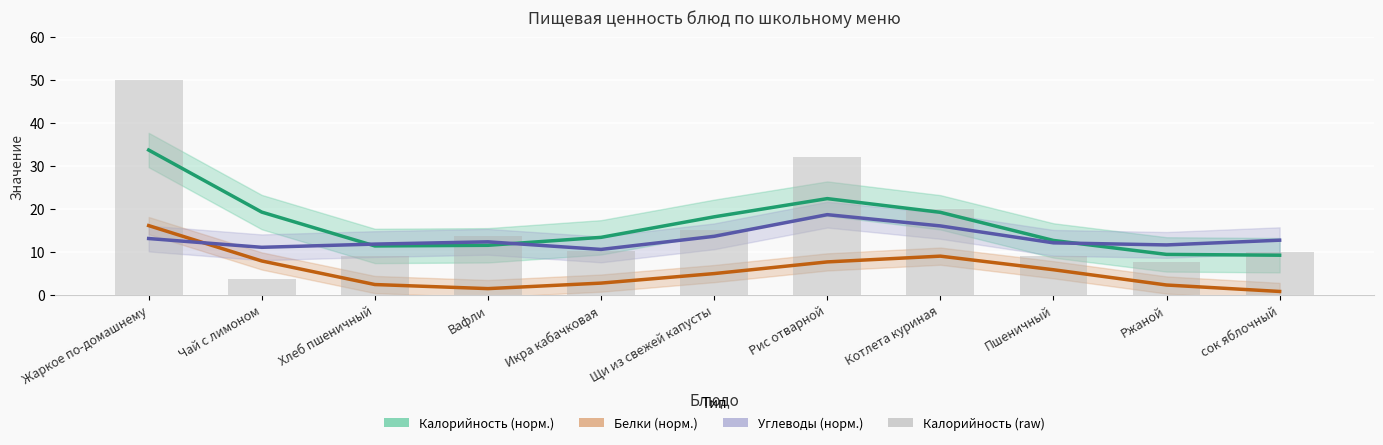

At which category is the sum across all series the highest?

Жаркое по-домашнему